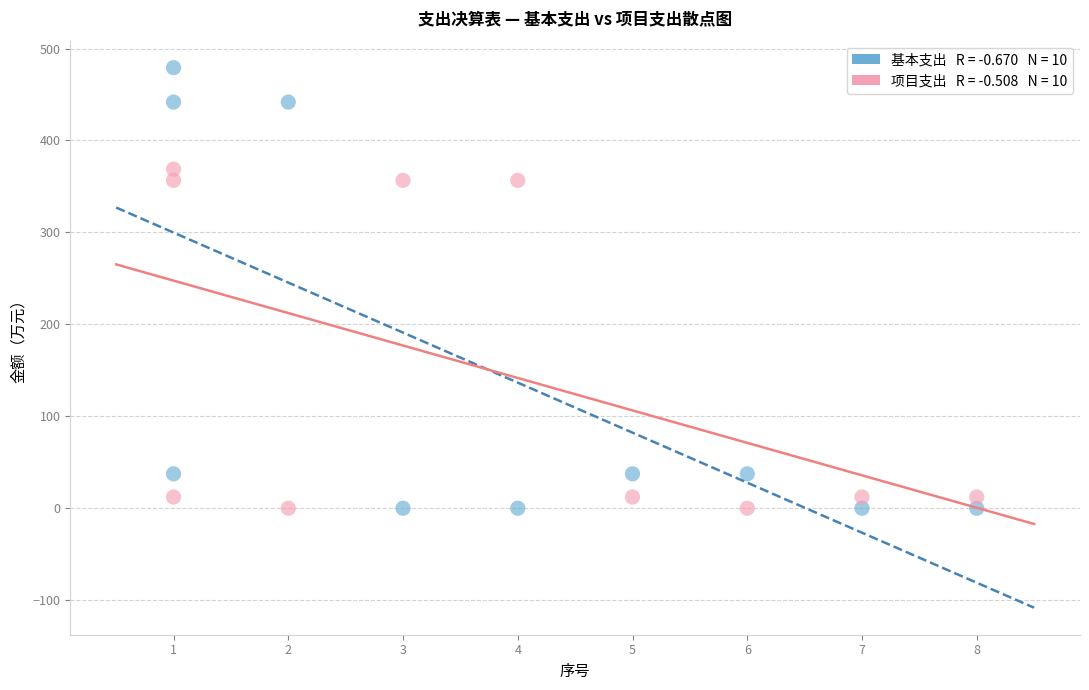

Across all data points, what is the range of Y values (max minus min)?

479.2